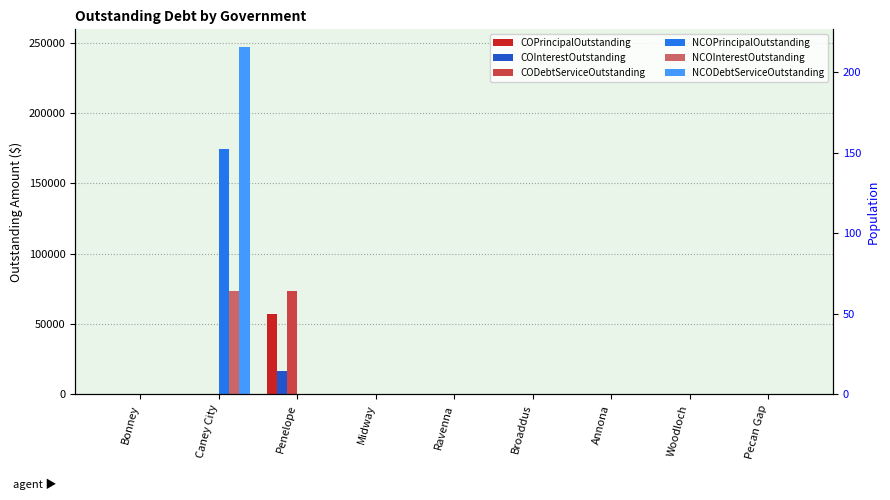

What is the difference between the maximum and second lowest values in the COInterestOutstanding series?

16248.8